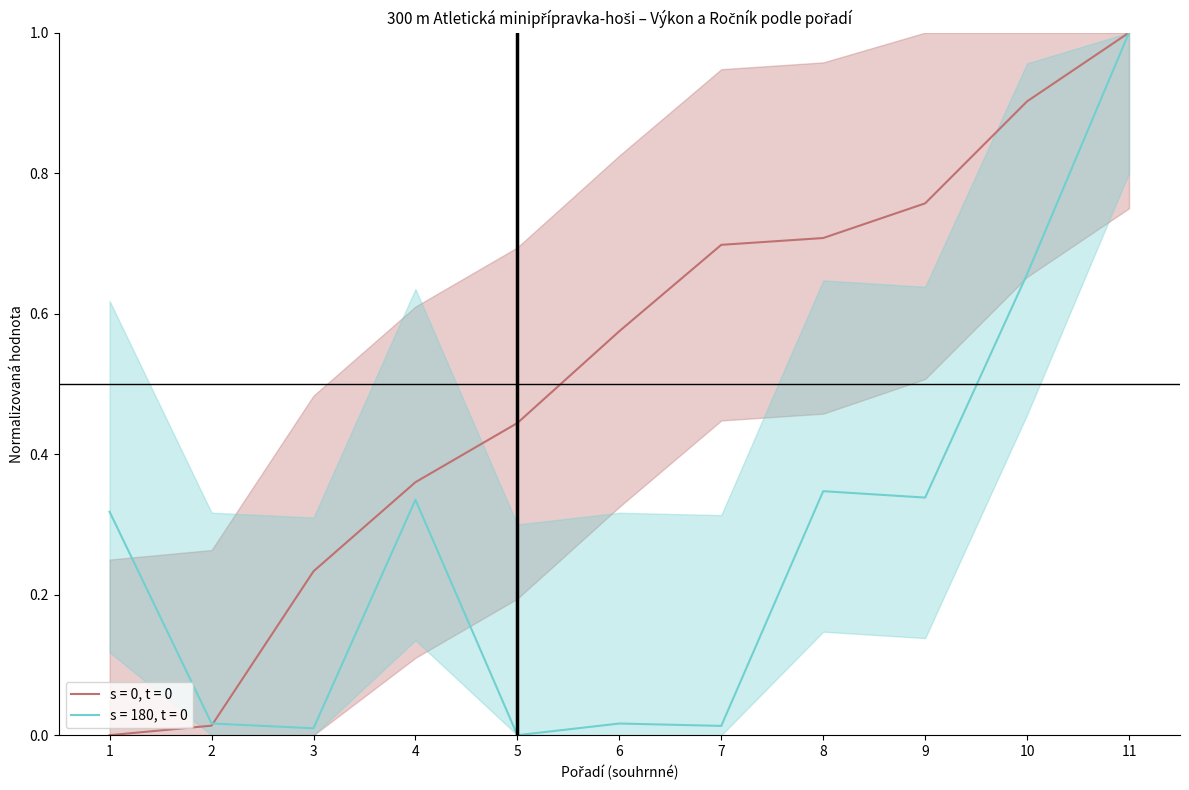

What is the approximate value of Ročník (s = 180, t = 0) at 4?

0.3